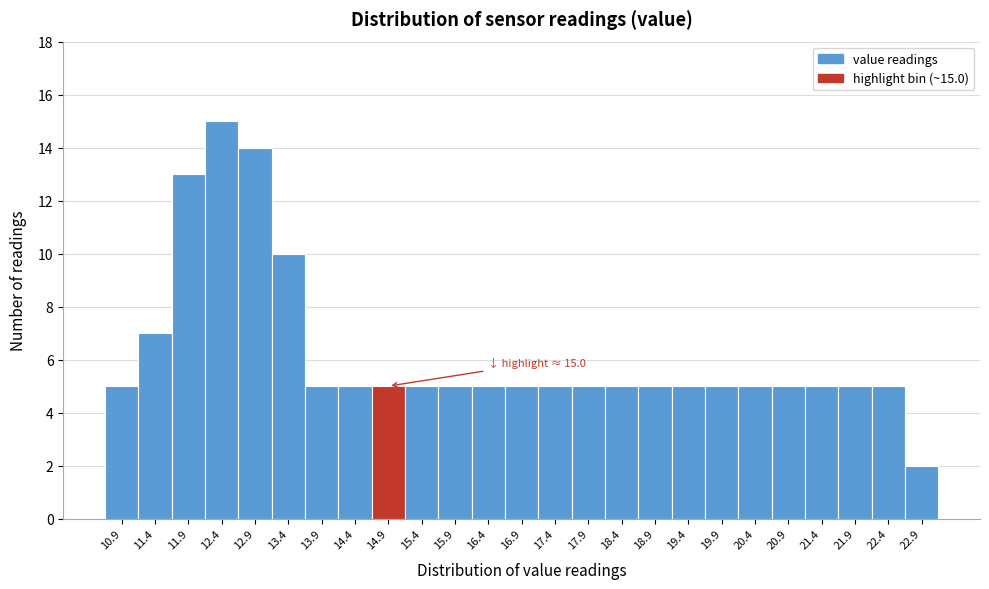

Reading right to left, what are all the values shown in this chart?

22.9=2	22.4=5	21.9=5	21.4=5	20.9=5	20.4=5	19.9=5	19.4=5	18.9=5	18.4=5	17.9=5	17.4=5	16.9=5	16.4=5	15.9=5	15.4=5	14.9=5	14.4=5	13.9=5	13.4=10	12.9=14	12.4=15	11.9=13	11.4=7	10.9=5